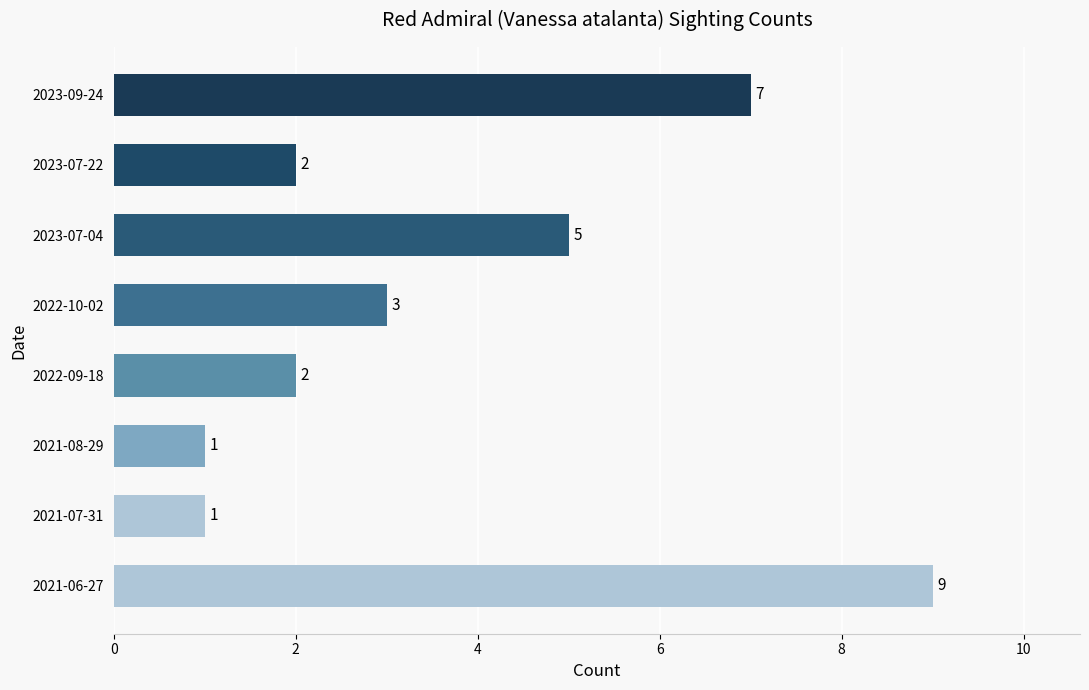

Does the chart contain stacked bars?

No